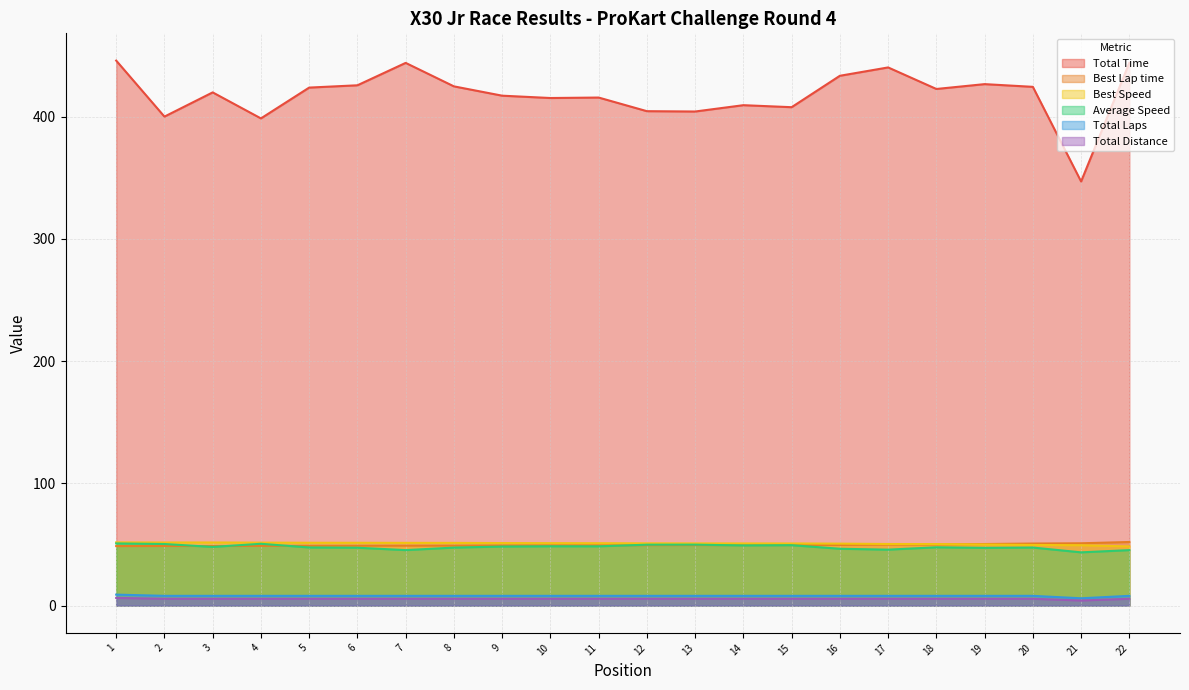

Which series has the largest total across all categories?

Total Time